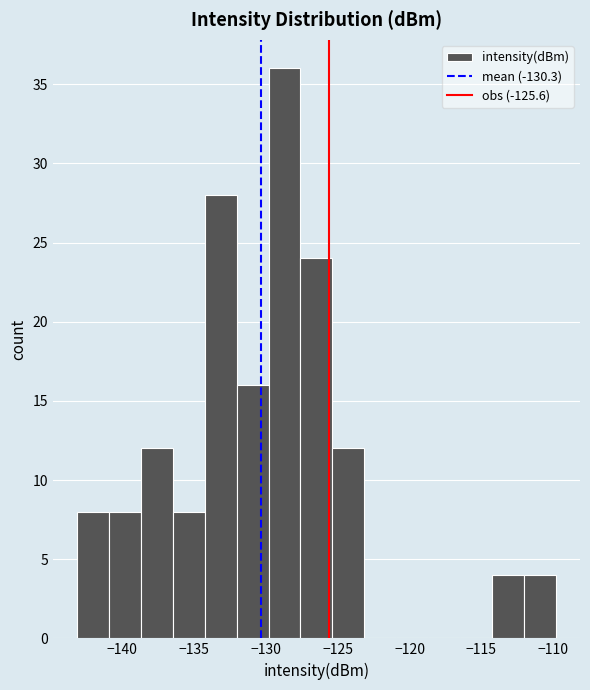

What is the height of the bar covering -138.5 to -136.5 on the x-axis? Neither the bar edges nor the heights are printed on the chart, so give them approximately, as read against the axes.

12